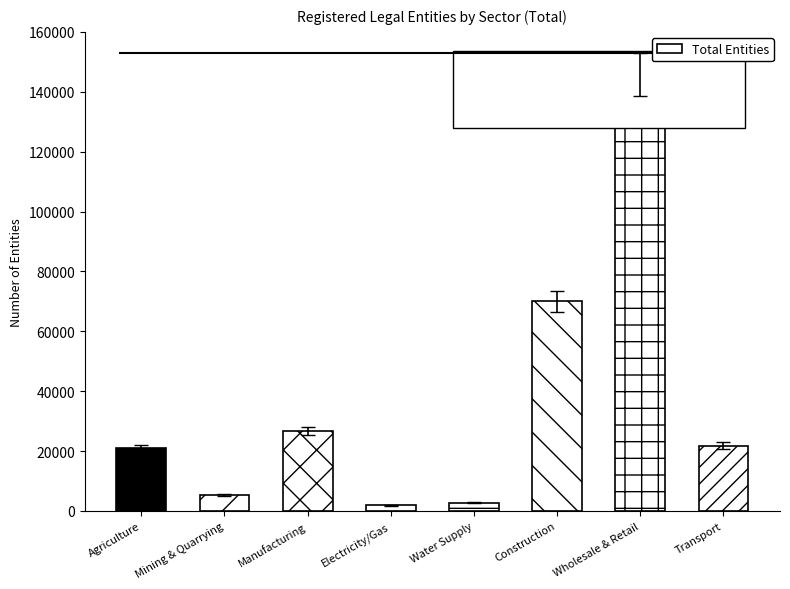

Reading left to right, extract all data points from this chart.

Agriculture=21083	Mining & Quarrying=5415	Manufacturing=26635	Electricity/Gas=1906	Water Supply=2770	Construction=70080	Wholesale & Retail=145701	Transport=21806